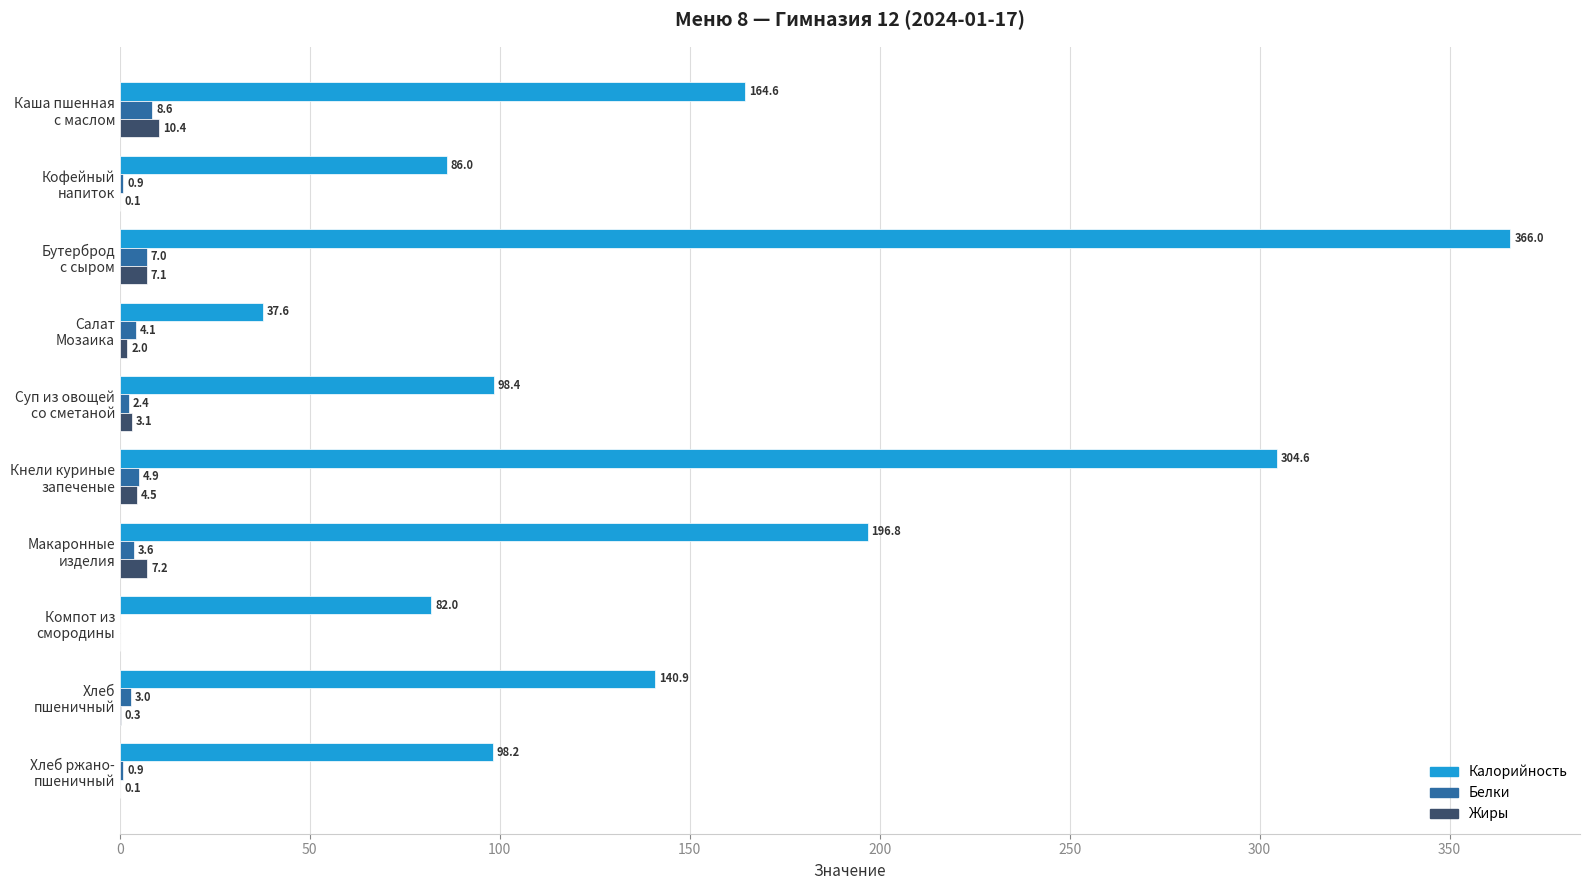

Which series has the largest total across all categories?

Калорийность